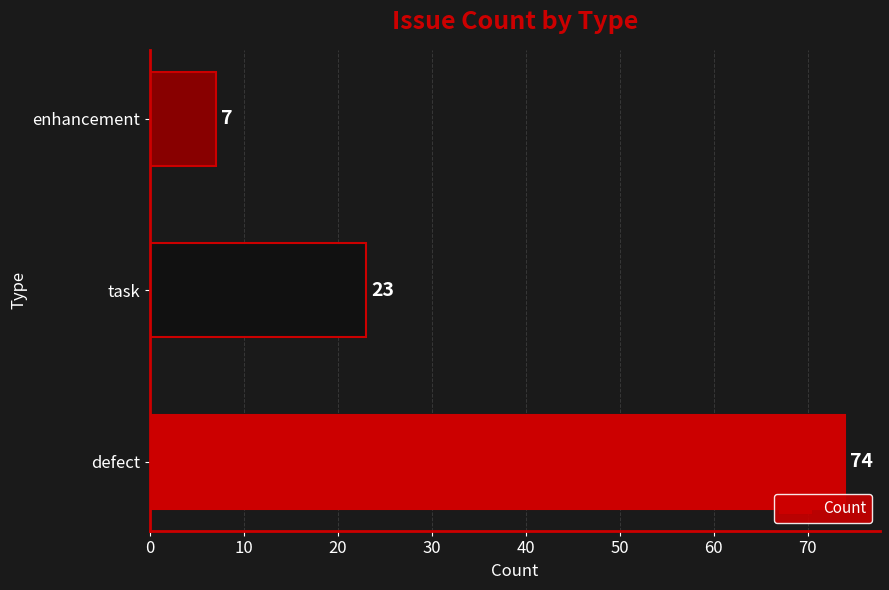

How many values are between 7 and 74?

3